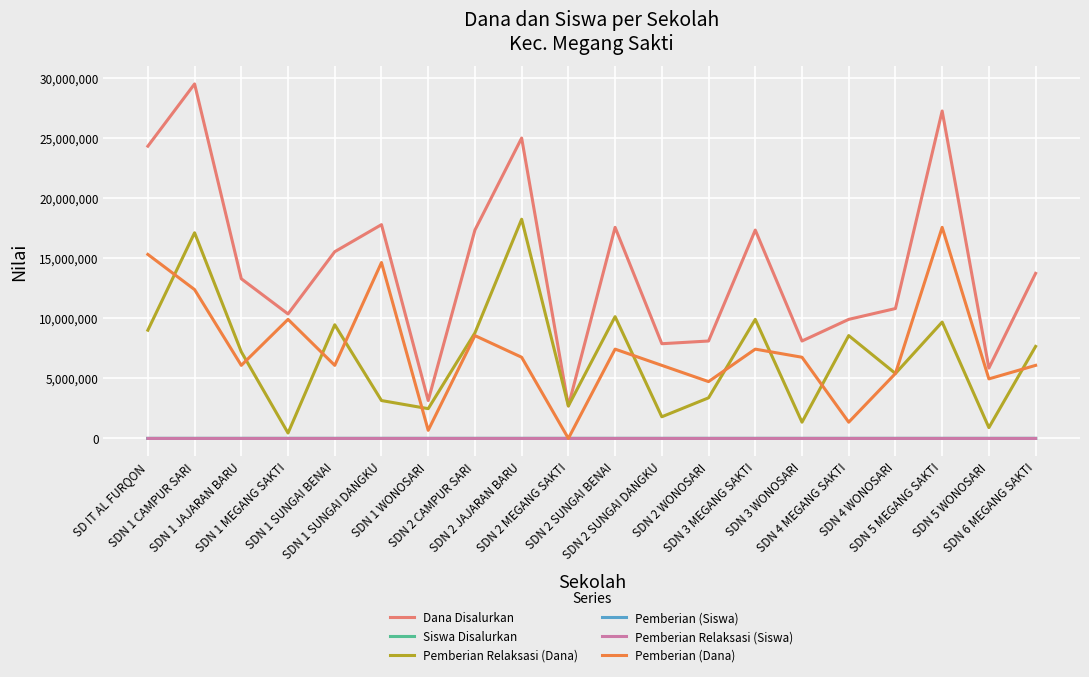

What value does the Pemberian (Dana) series have at SDN 6 MEGANG SAKTI, to the nearest 10?

6075000